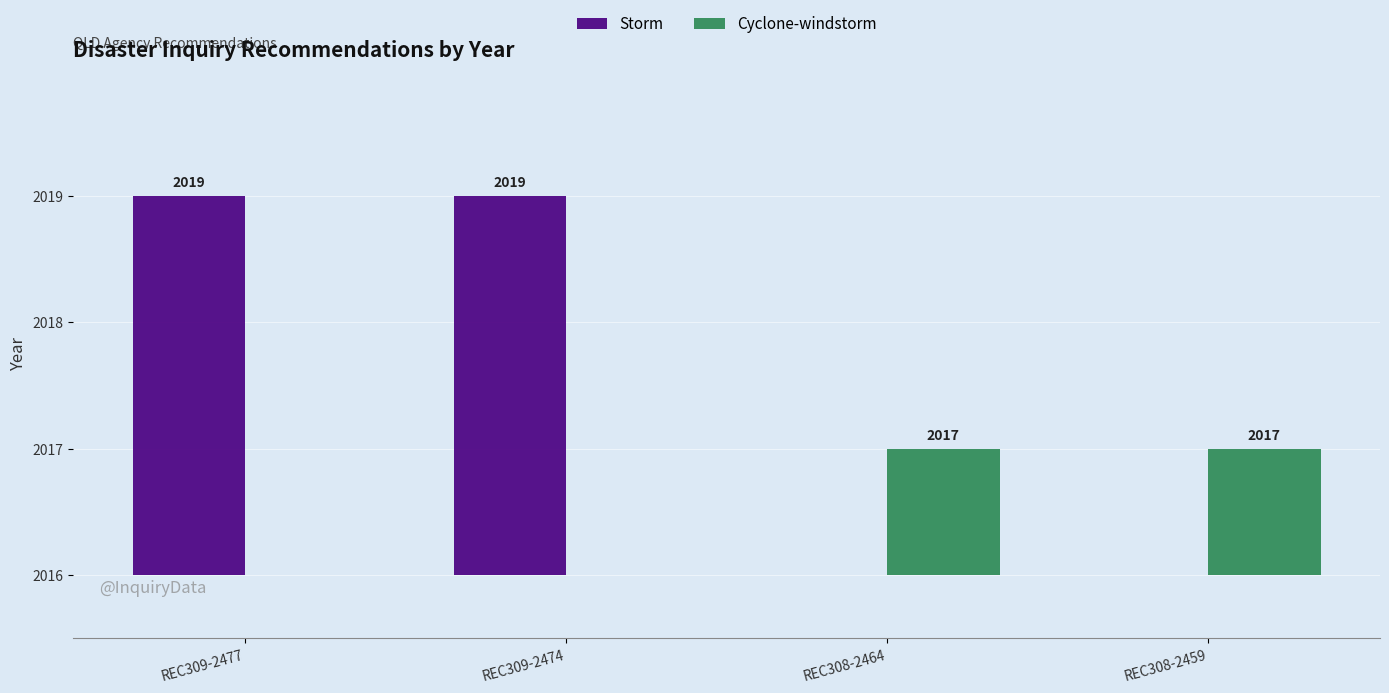

Does the chart contain stacked bars?

No